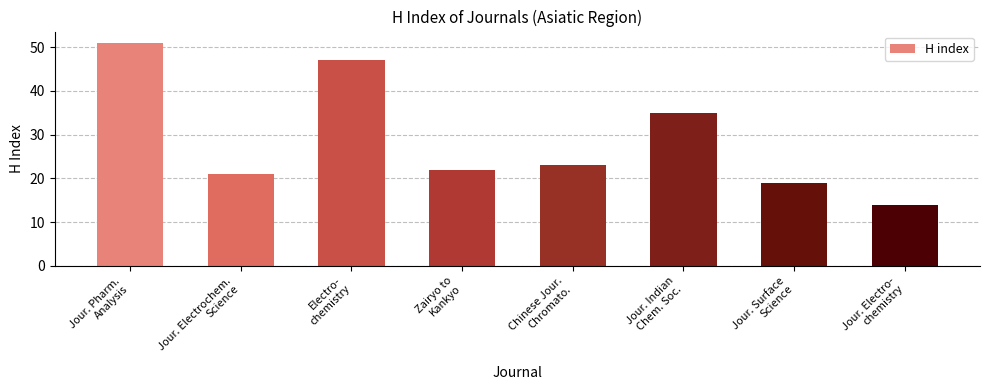

Reading left to right, transcribe all the data shown in this chart.

Jour. Pharm.
Analysis=51	Jour. Electrochem.
Science=21	Electro-
chemistry=47	Zairyo to
Kankyo=22	Chinese Jour.
Chromato.=23	Jour. Indian
Chem. Soc.=35	Jour. Surface
Science=19	Jour. Electro-
chemistry=14